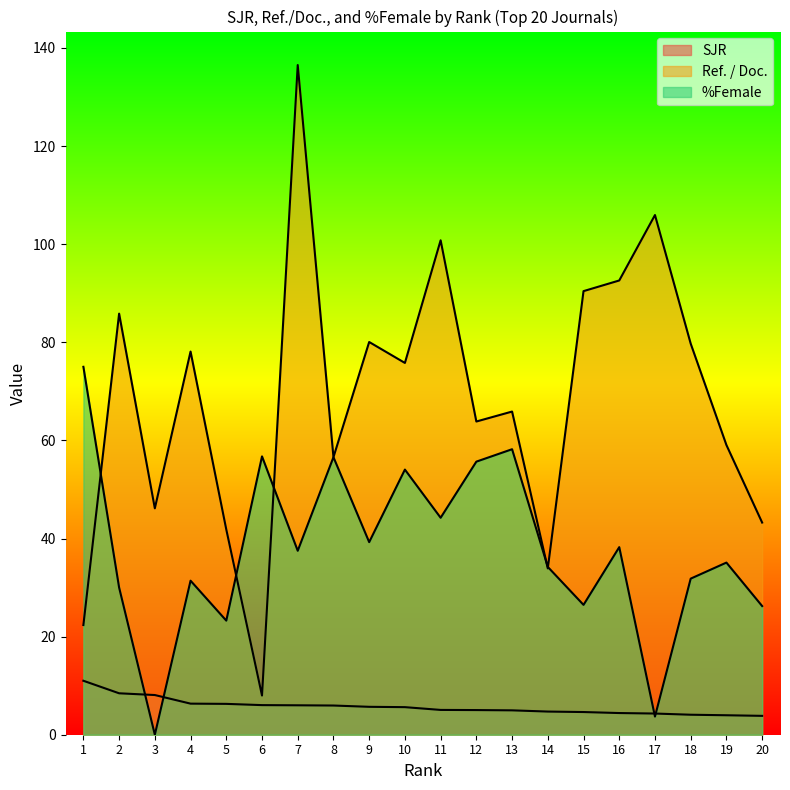

At which label does %Female first exceed 37?

1